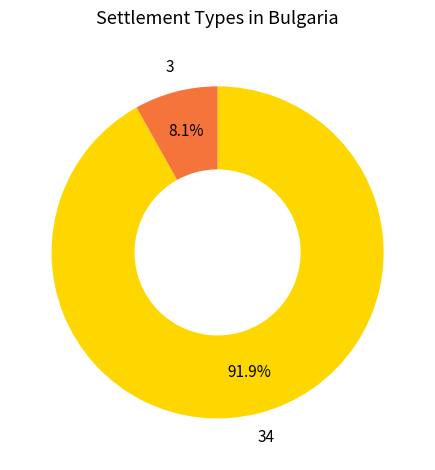

Is there a majority slice in this chart?

Yes